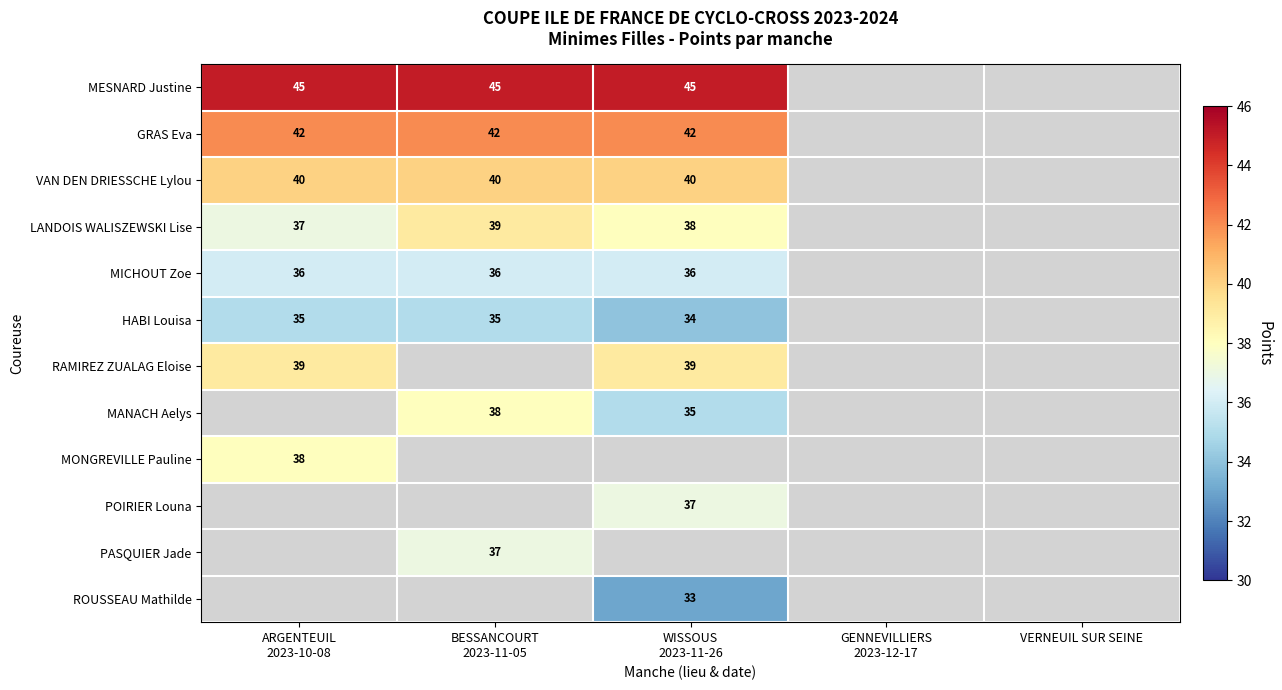

What is the spread (max minus min) of values at ARGENTEUIL
2023-10-08?

10.0